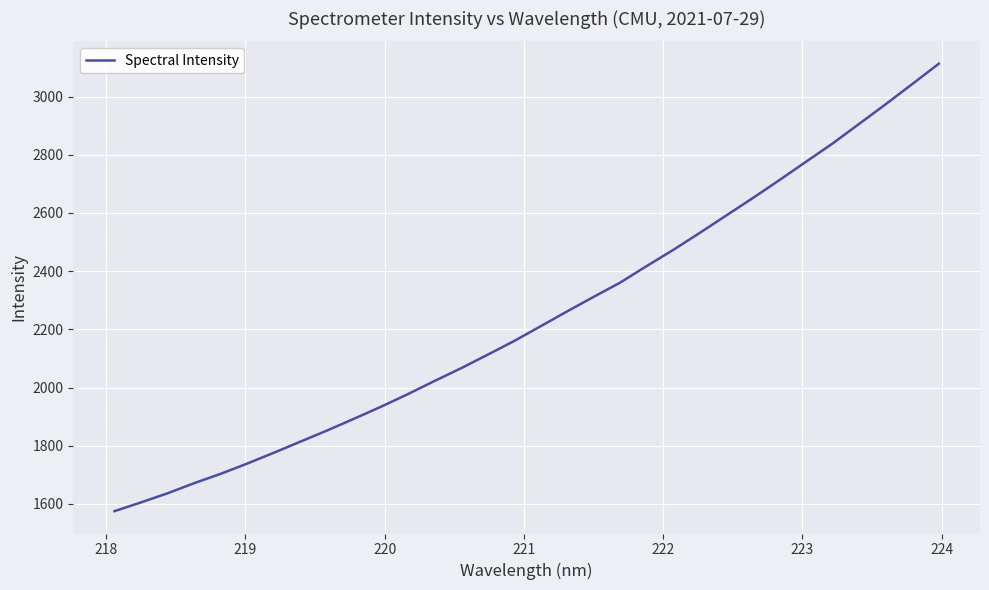

What is the smallest value displayed?

1575.2